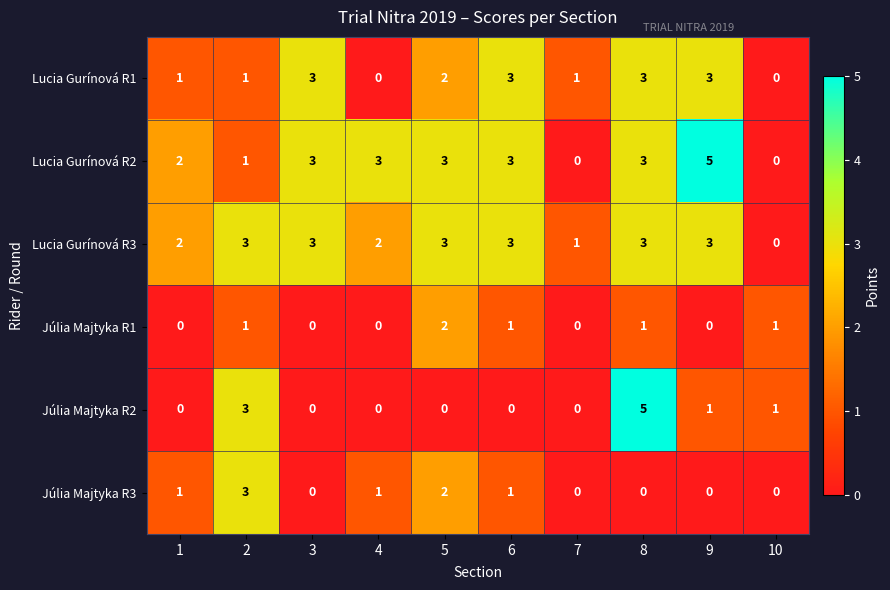

True or false: Lucia Gurínová R1 has a value of 1 at 1.

True